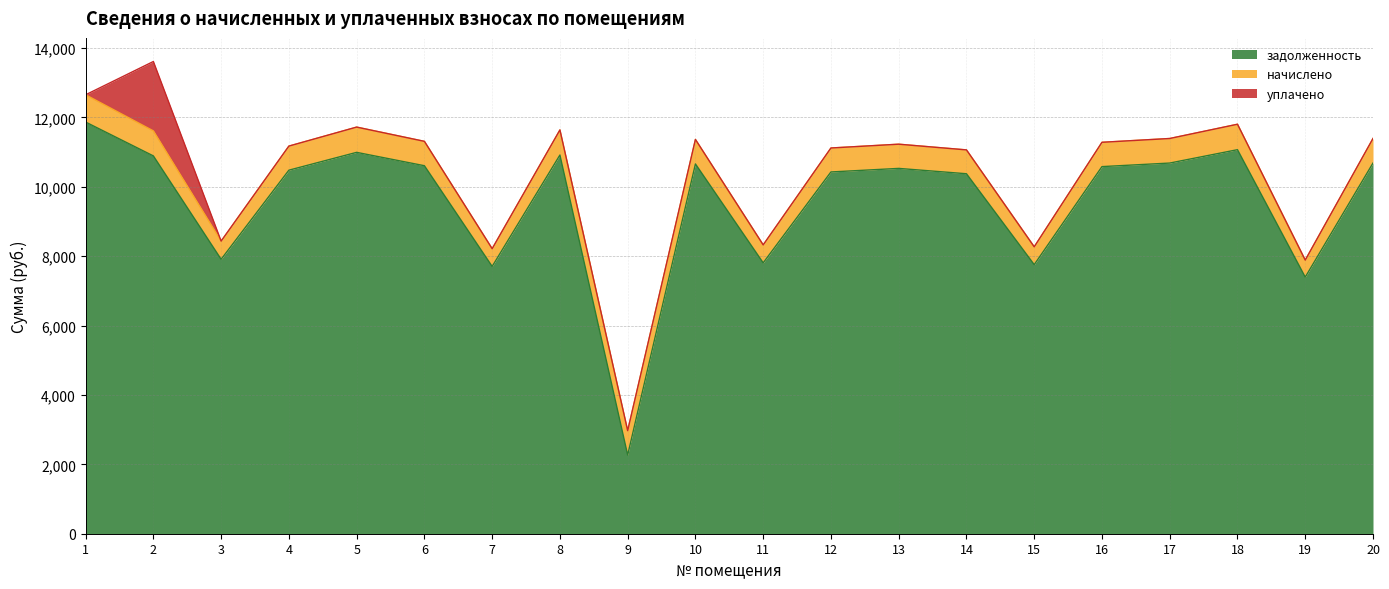

The задолженность series shows 6233.9 at 10. True or false?

False